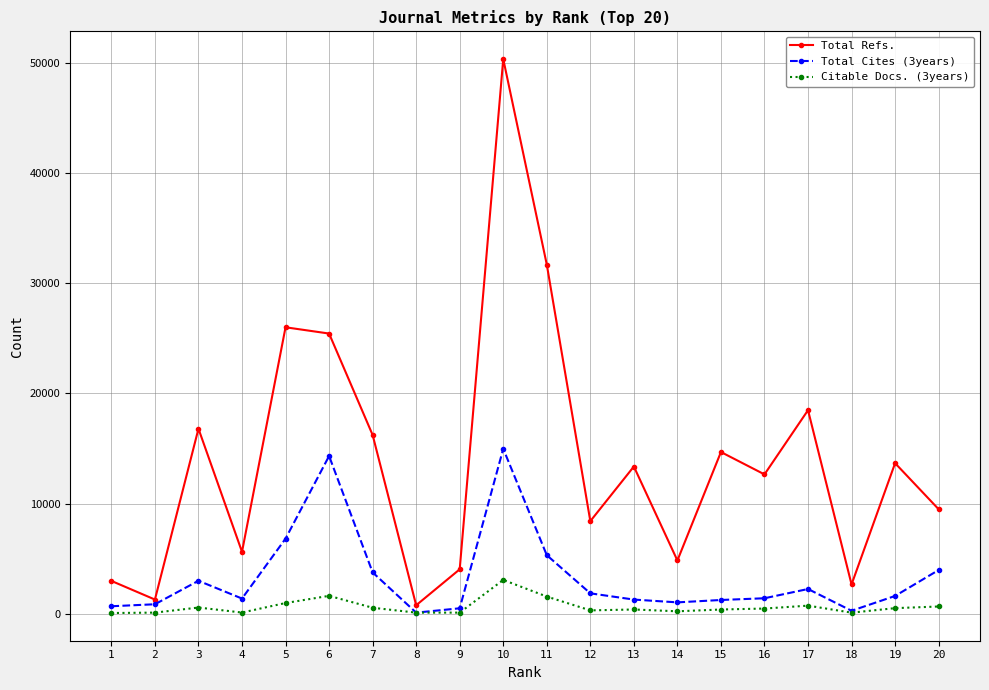

The value of Total Refs. at 5 is 16581. True or false?

False